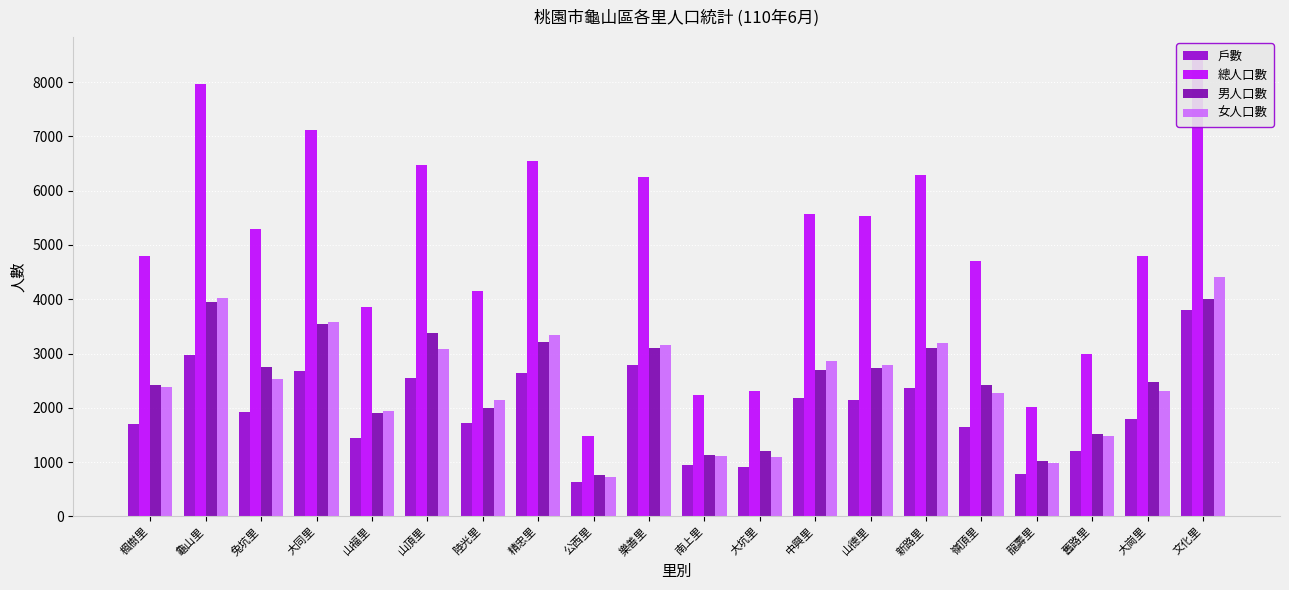

Which has a higher value, 山頂里 or 精忠里?

精忠里